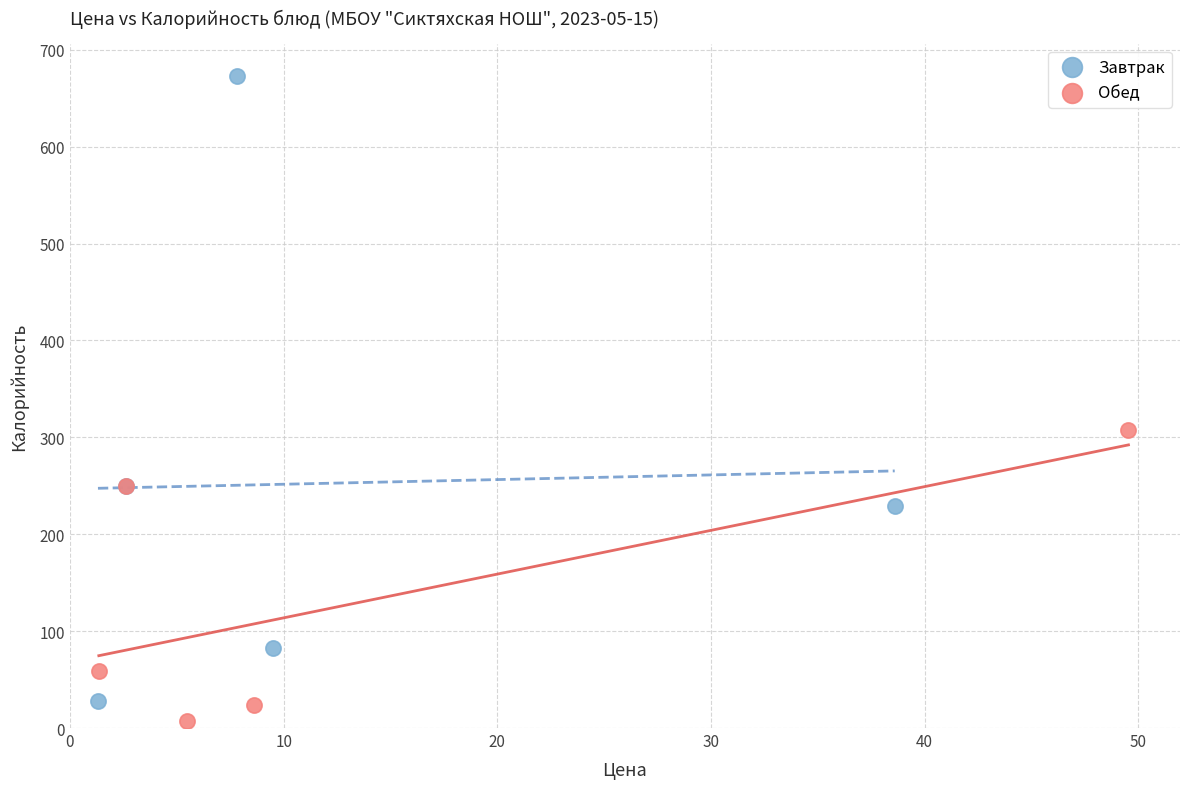

Which series has the largest Y range (max minus min)?

Завтрак